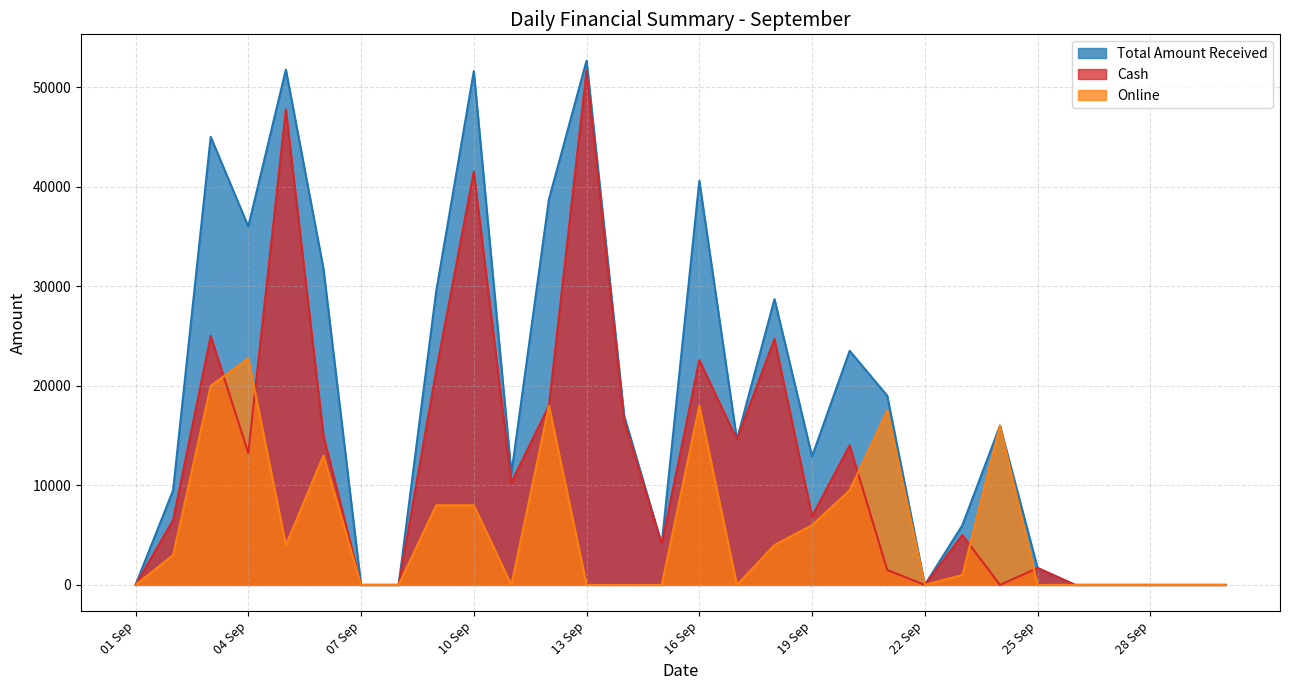

Rank the series by their maximum value, from lowest to highest.

Online, Cash, Total Amount Received